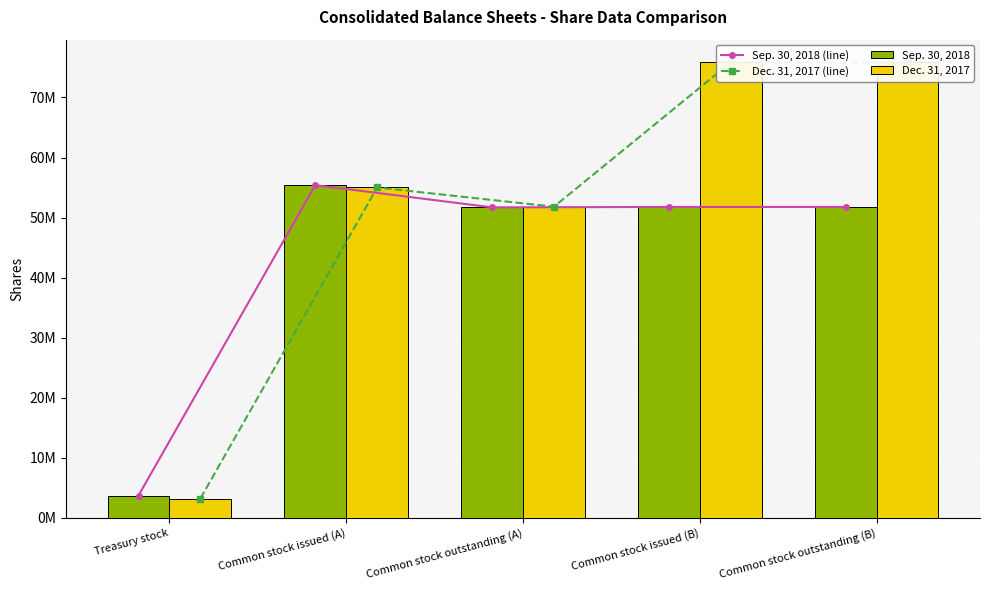

What are all the series names shown in the legend?

Sep. 30, 2018 (line), Dec. 31, 2017 (line), Sep. 30, 2018, Dec. 31, 2017